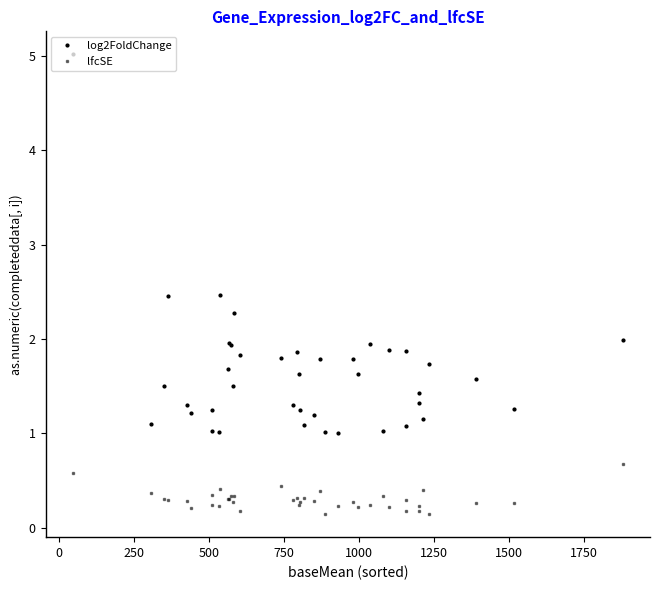

What is the maximum value for log2FoldChange?

5.0